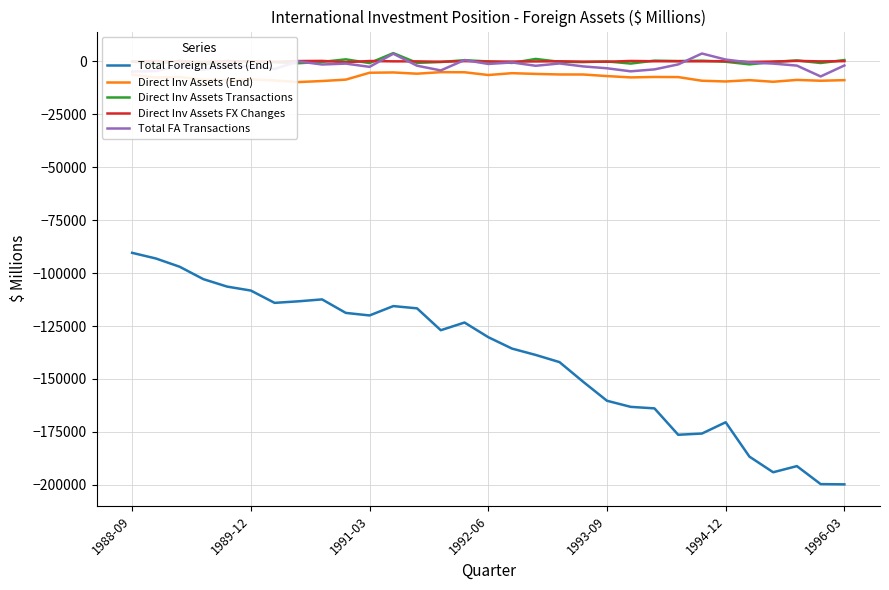

What is the highest value of the Total Foreign Assets (End) series?

-90433